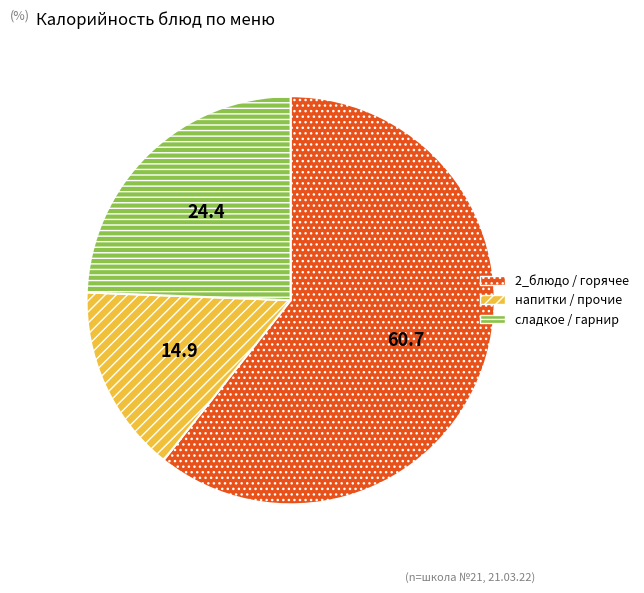

Does напитки / прочие account for over 50% of the chart?

No